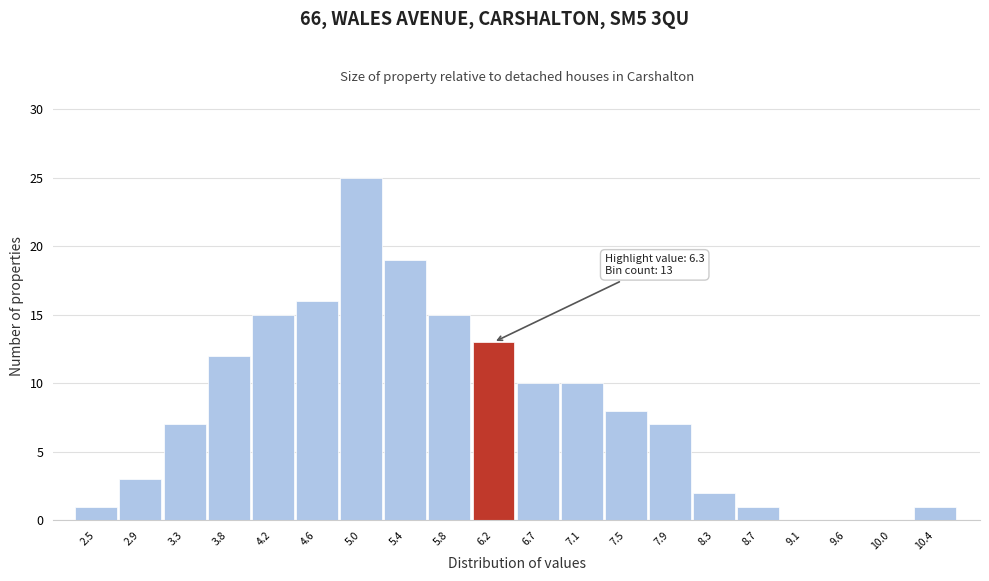

Over which range of the x-axis is the bar tallest?

4.790 to 5.205